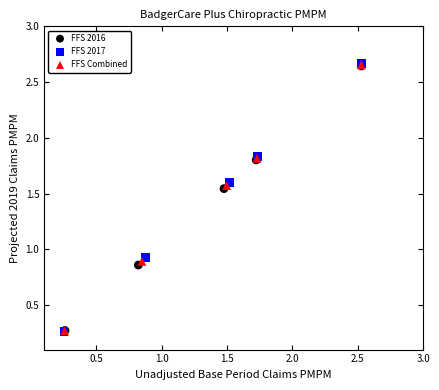

Which series has the largest Y range (max minus min)?

FFS 2017